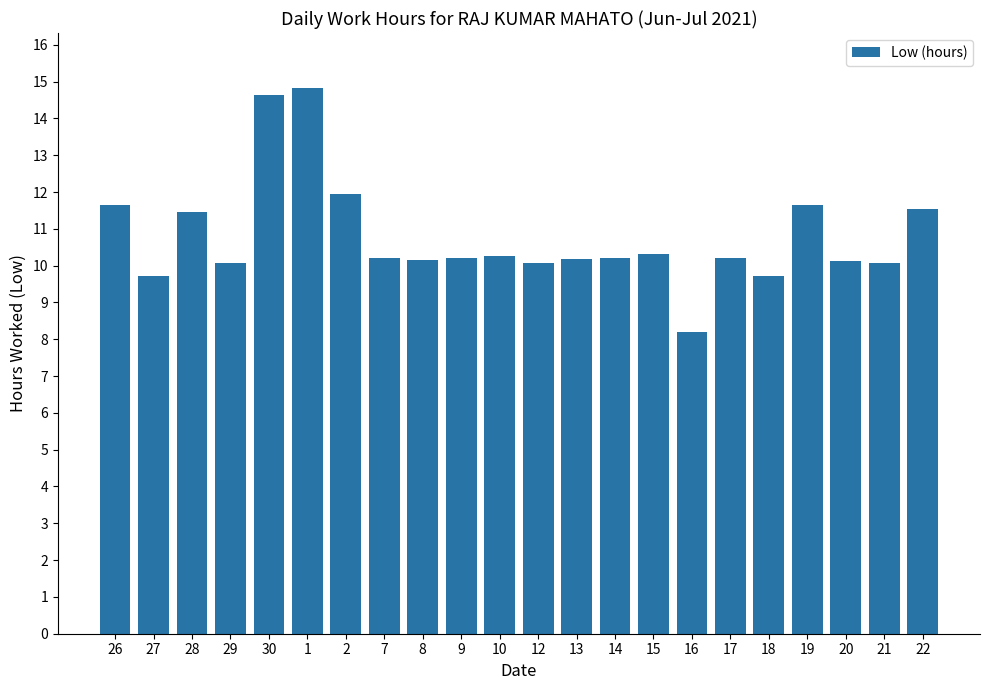

What is the average value?

10.8